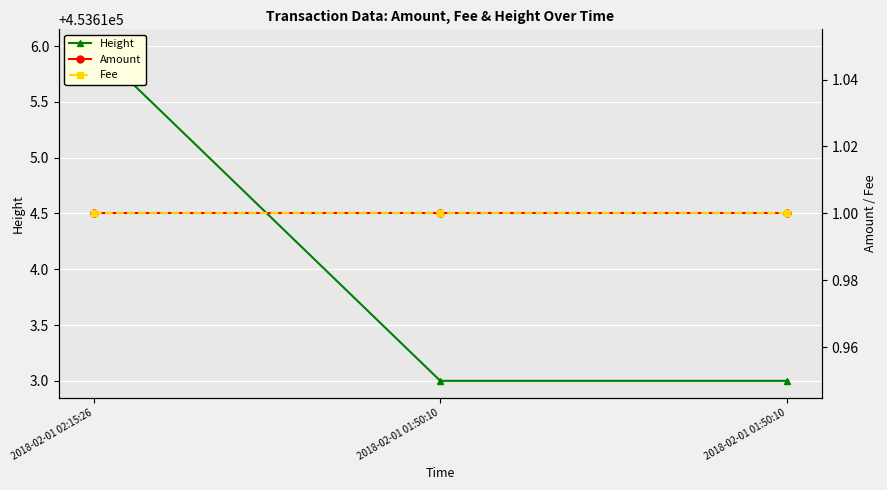

The value of Height at 2018-02-01 01:50:10 is 590086. True or false?

False